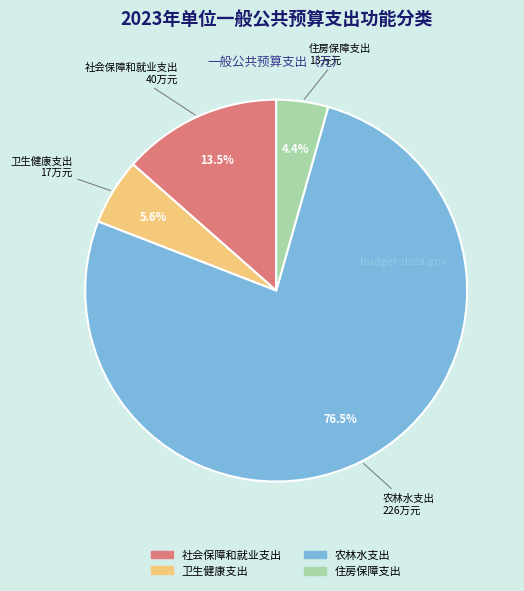

What is the smallest slice in the pie chart?

住房保障支出